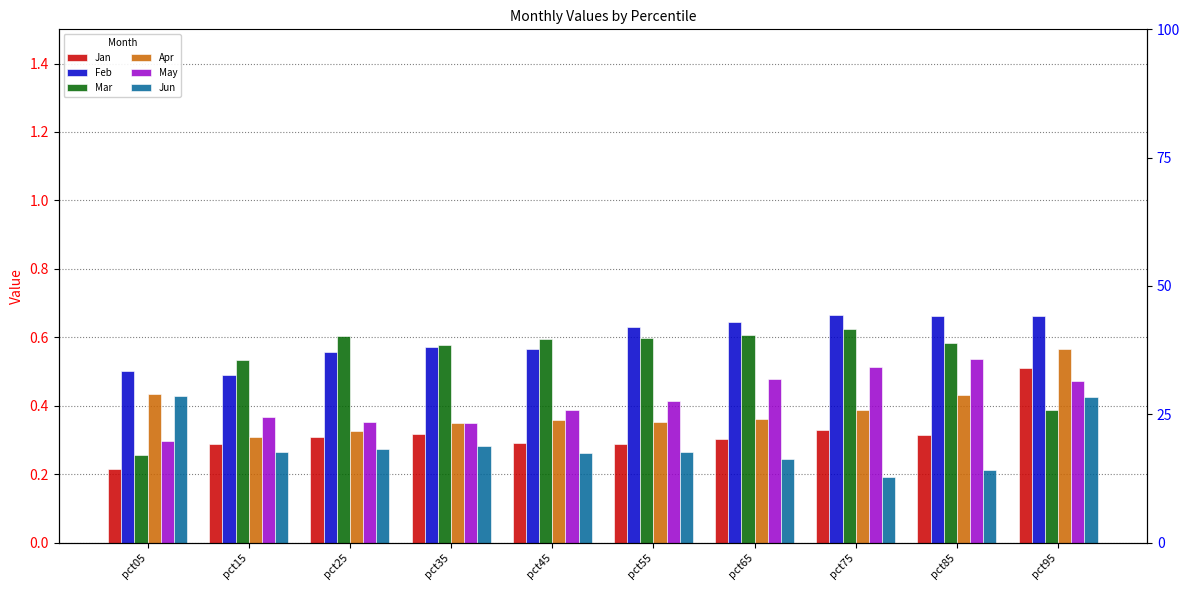

What is the spread (max minus min) of values at pct35?

0.3